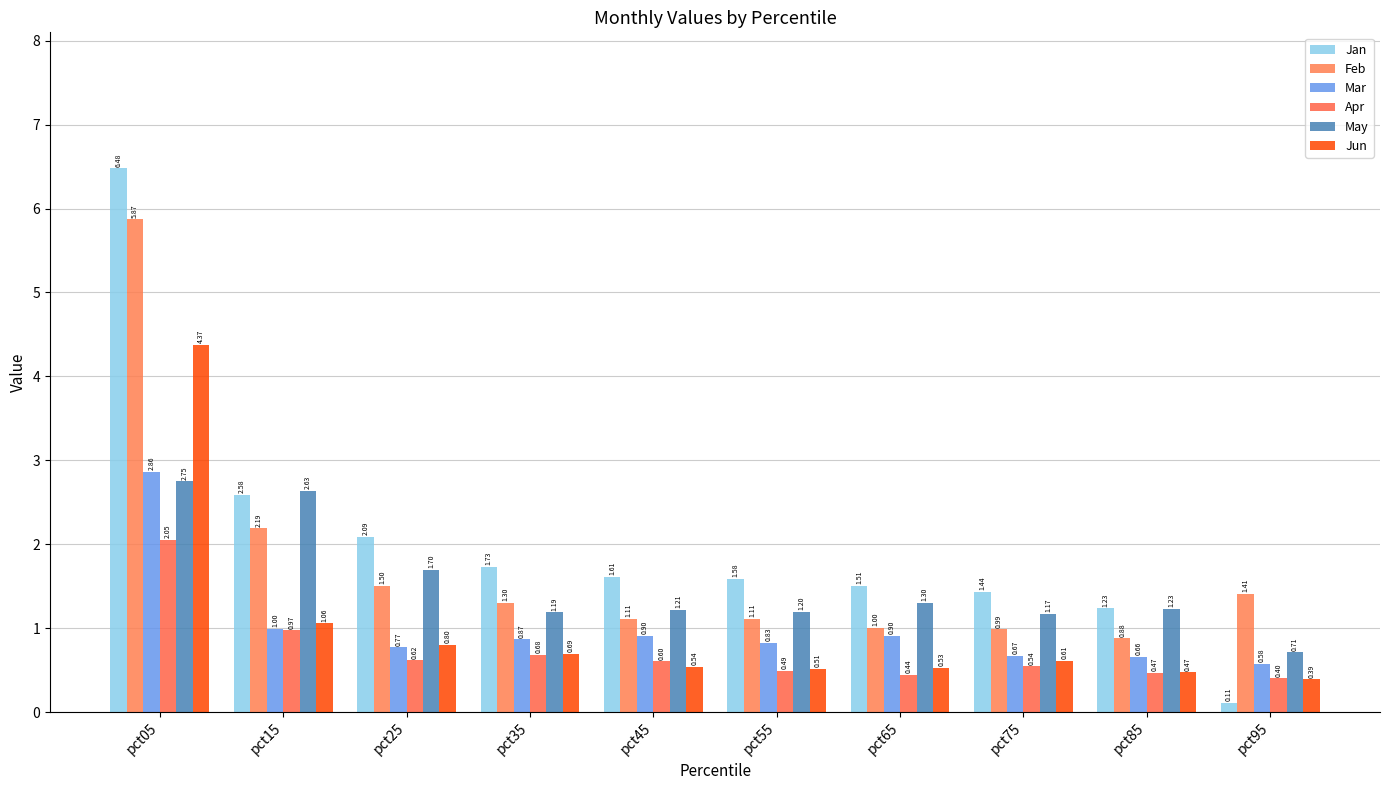

Which series has the widest spread of values?

Jan